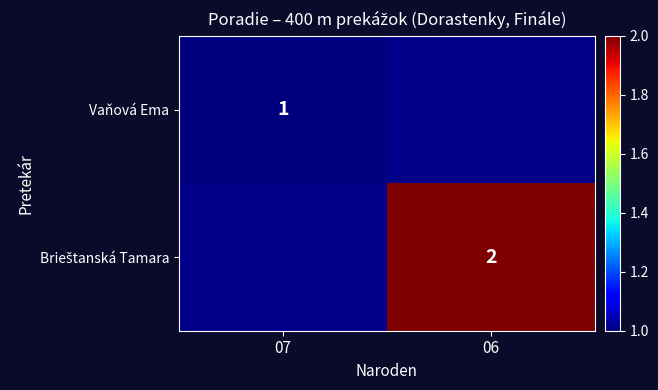

What is the minimum value shown in the chart?

1.0